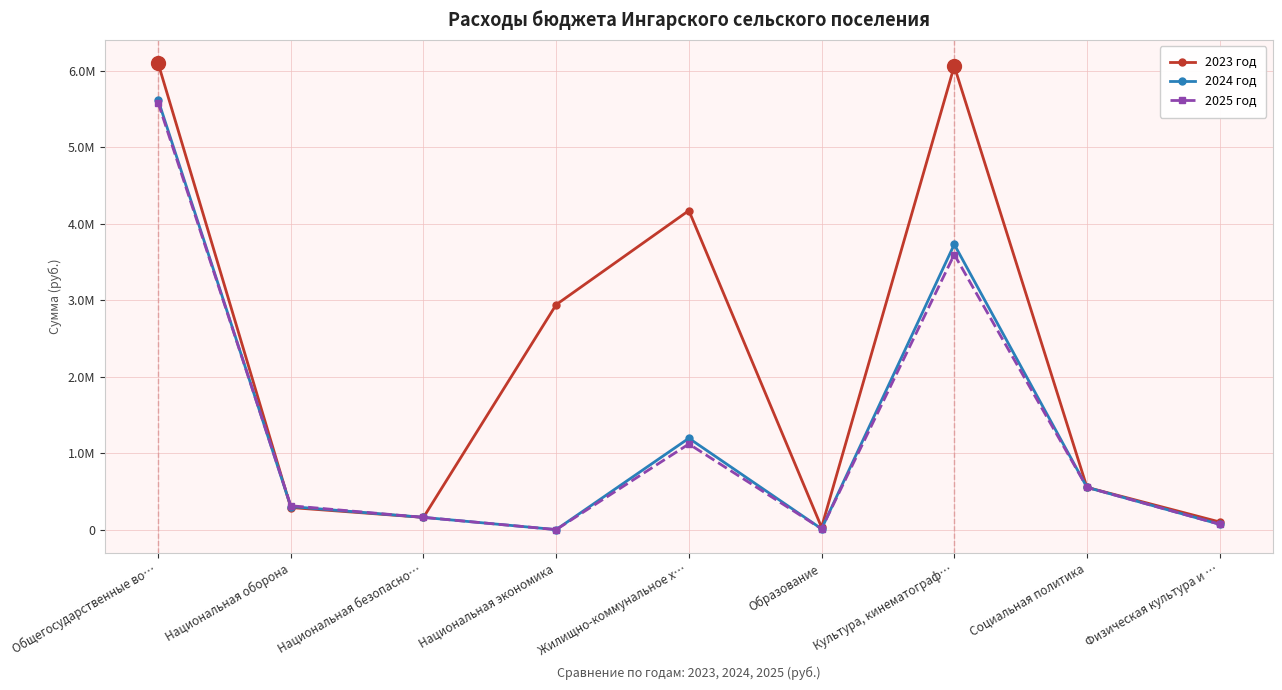

What is the total value across all series at Национальная экономика?

2940845.6